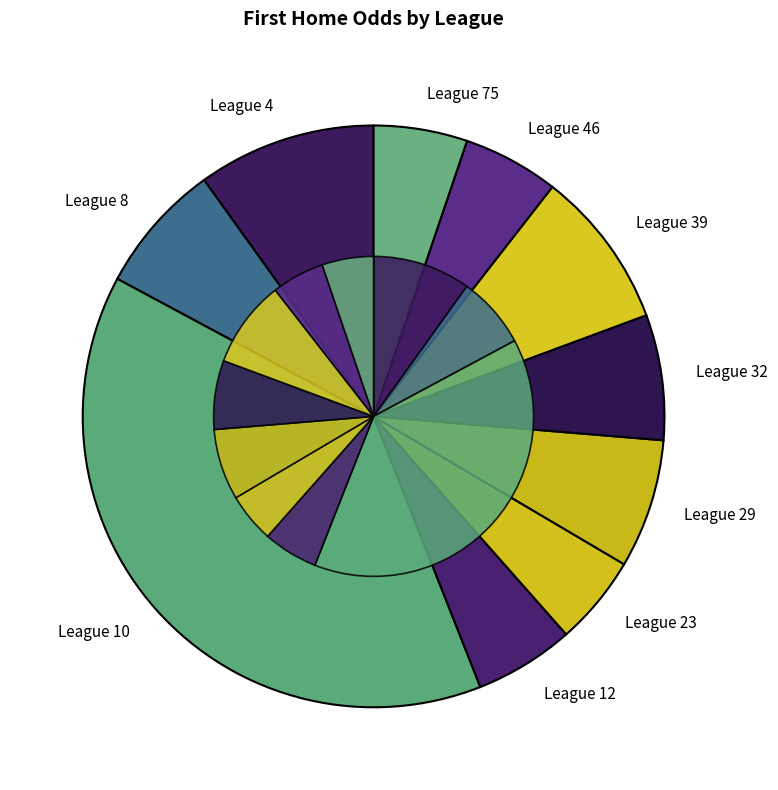

To the nearest percent, what portion does League 10 represent?

39%